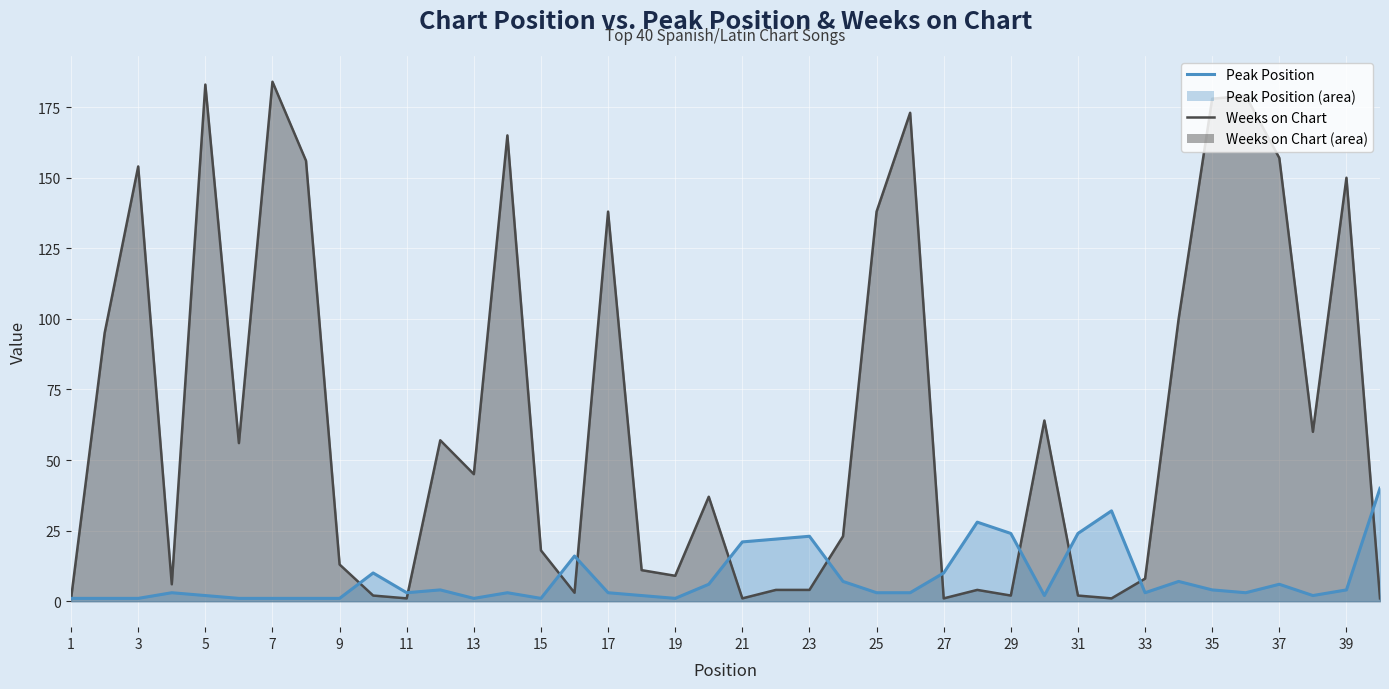

How many intersections are there between Peak Position and Weeks on Chart?

11